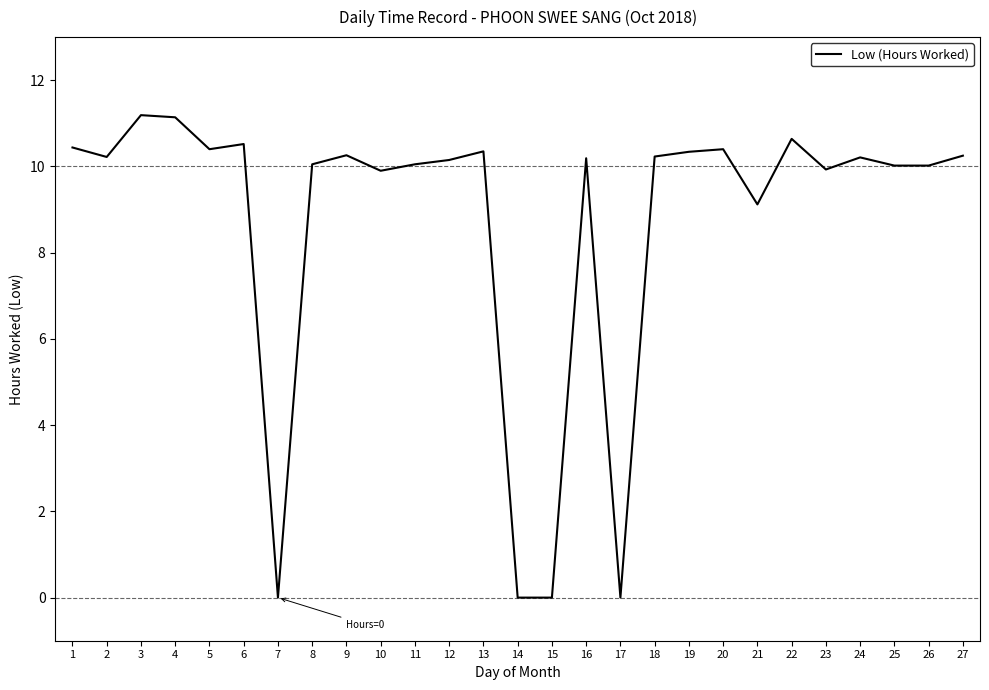

At which label is the value closest to 5?

21